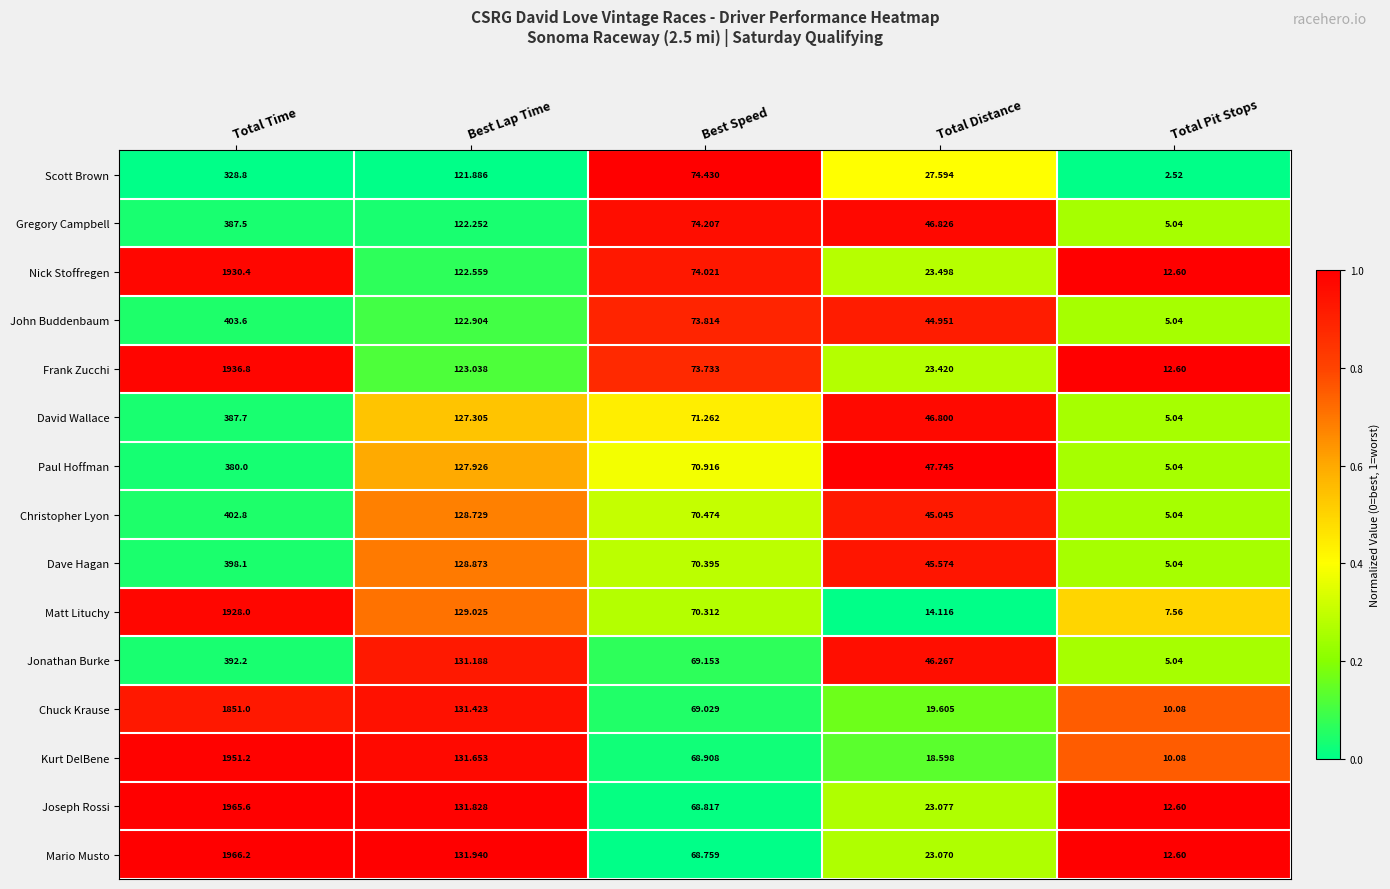

At Total Time, list the series in order from smallest to largest.

Scott Brown, Paul Hoffman, Gregory Campbell, David Wallace, Jonathan Burke, Dave Hagan, Christopher Lyon, John Buddenbaum, Chuck Krause, Matt Lituchy, Nick Stoffregen, Frank Zucchi, Kurt DelBene, Joseph Rossi, Mario Musto